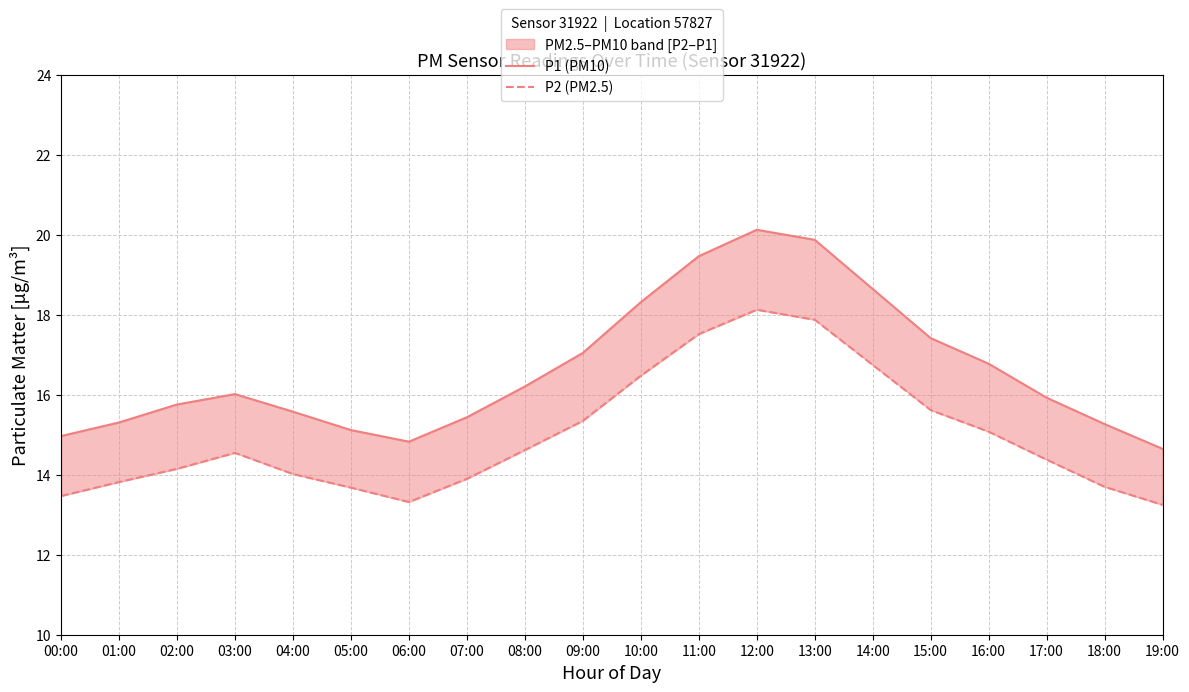

At which label does P2 (PM2.5) reach its peak?

12:00